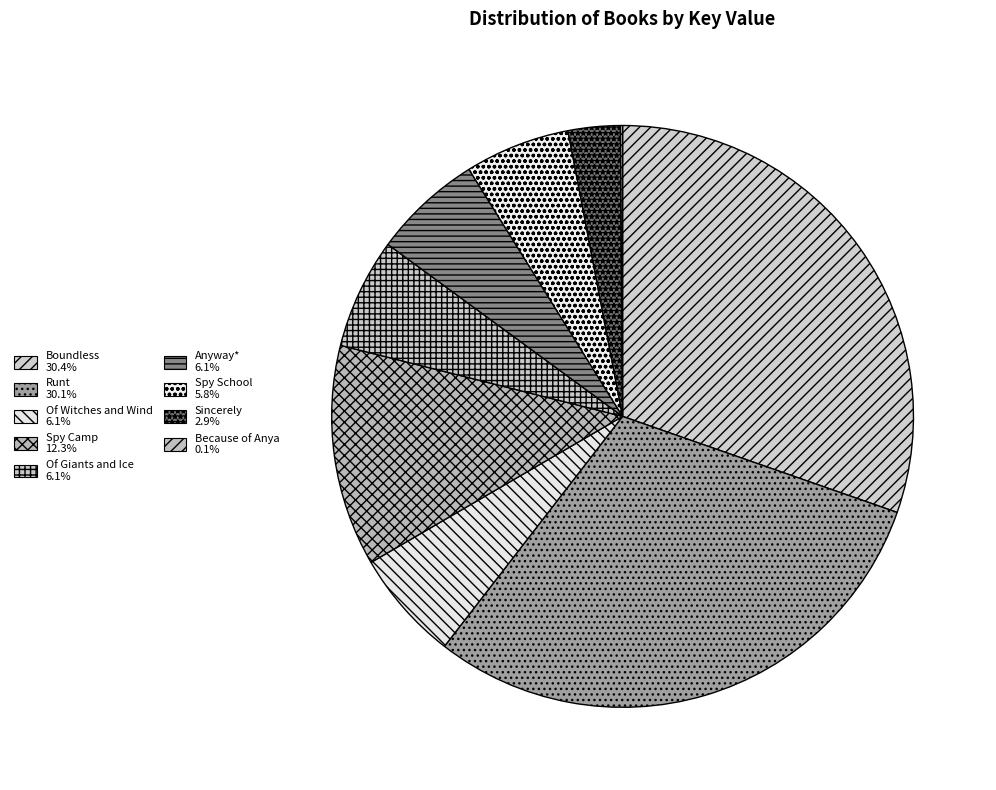

To the nearest percent, what is the combined percentage of Boundless and Spy School?

36%